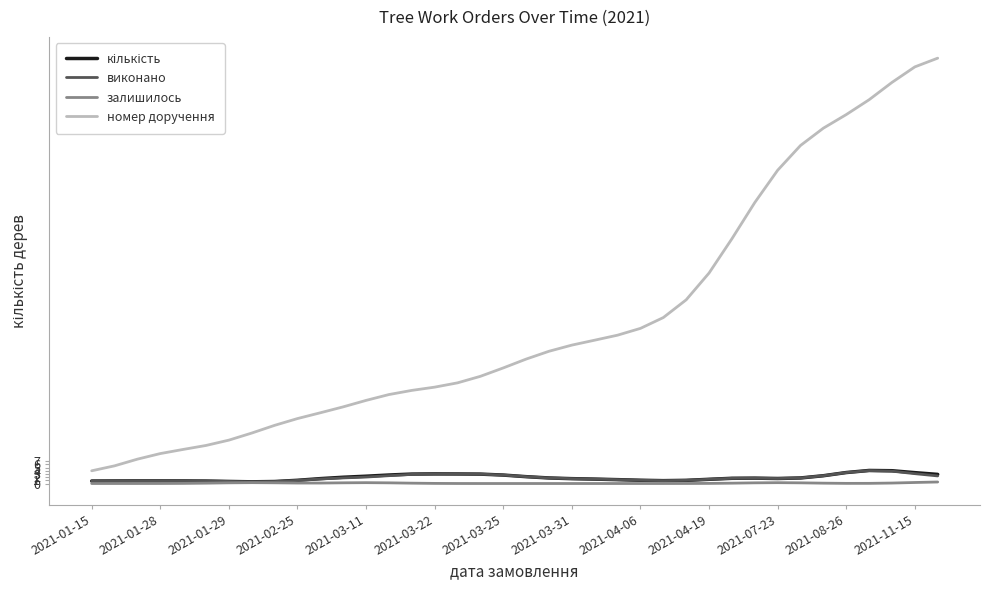

Which series has the widest spread of values?

номер доручення